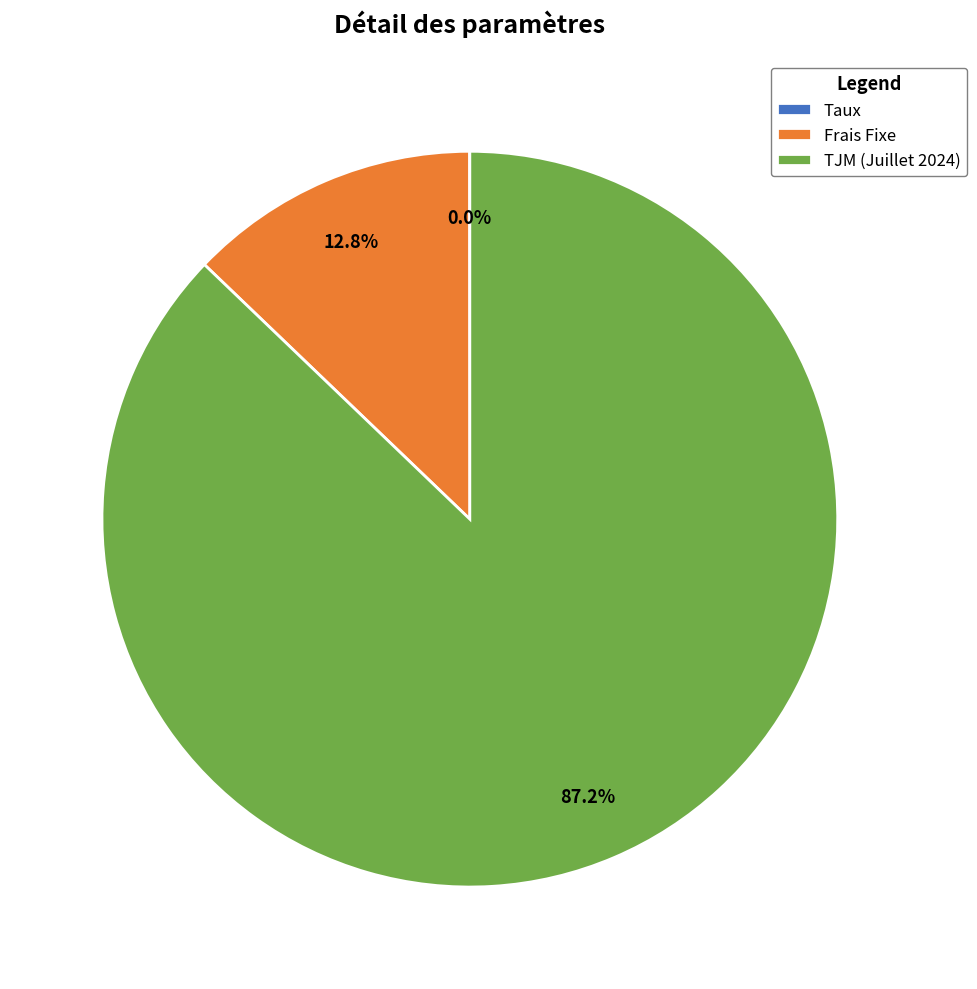

What is the ratio of the value at TJM (Juillet 2024) to the value at Frais Fixe?

6.8